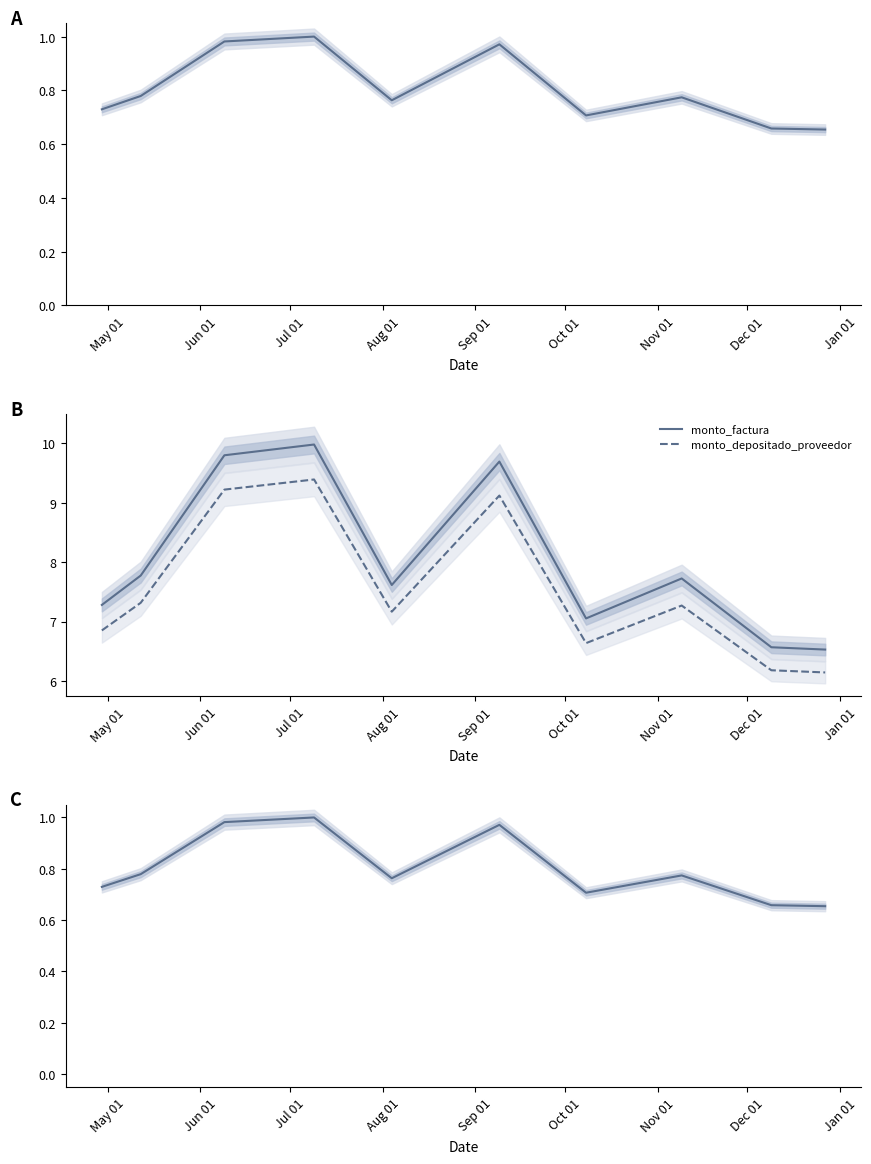

List the series in order of their peak value, lowest first.

monto_factura (norm), monto_depositado_proveedor (norm), monto_depositado_proveedor, monto_factura